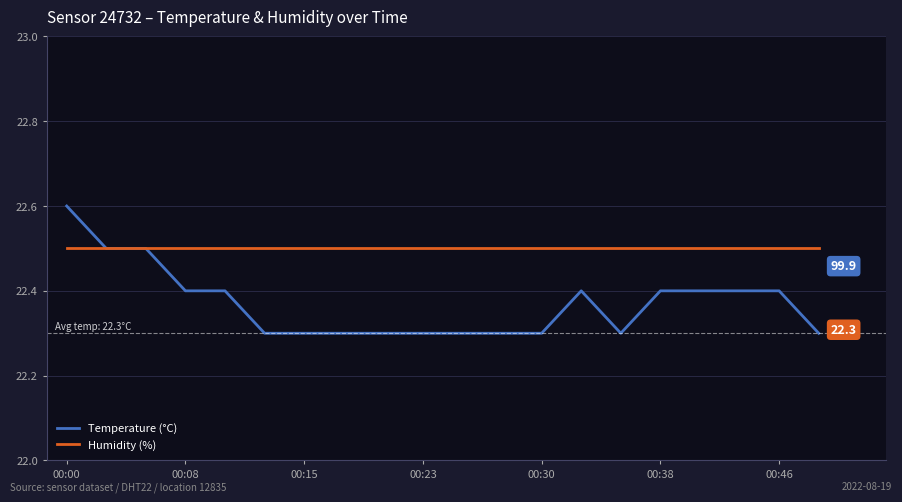

How many lines are shown in the chart?

2